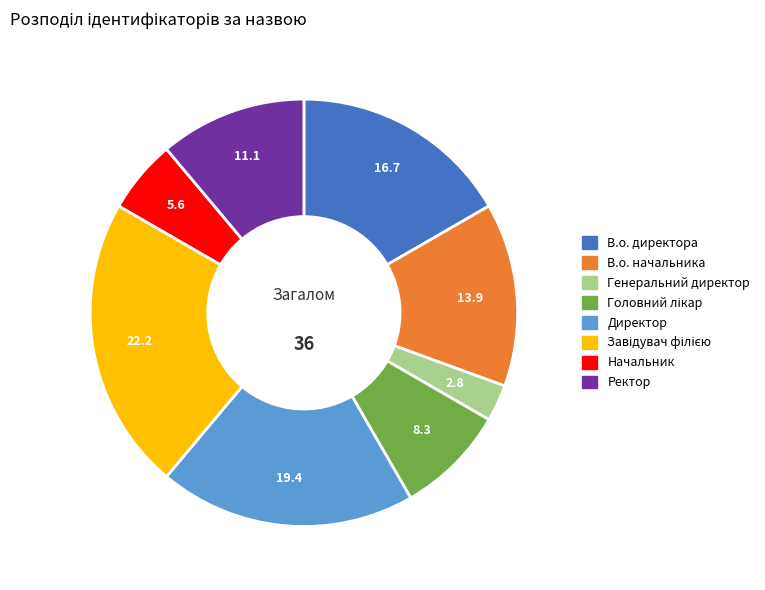

True or false: Директор accounts for 19% of the total.

True